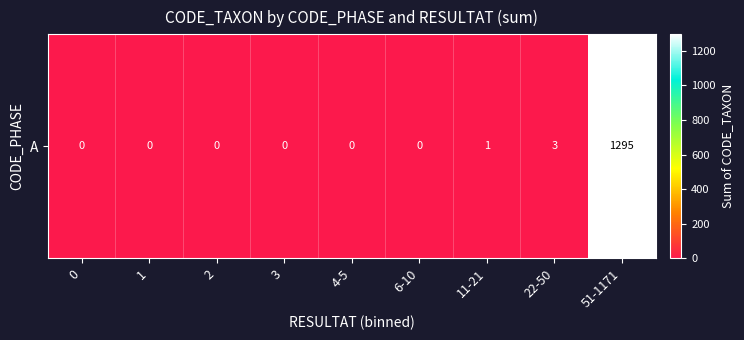

Reading left to right, list all the values displayed in this chart.

0	0	0	0	0	0	1	3	1295